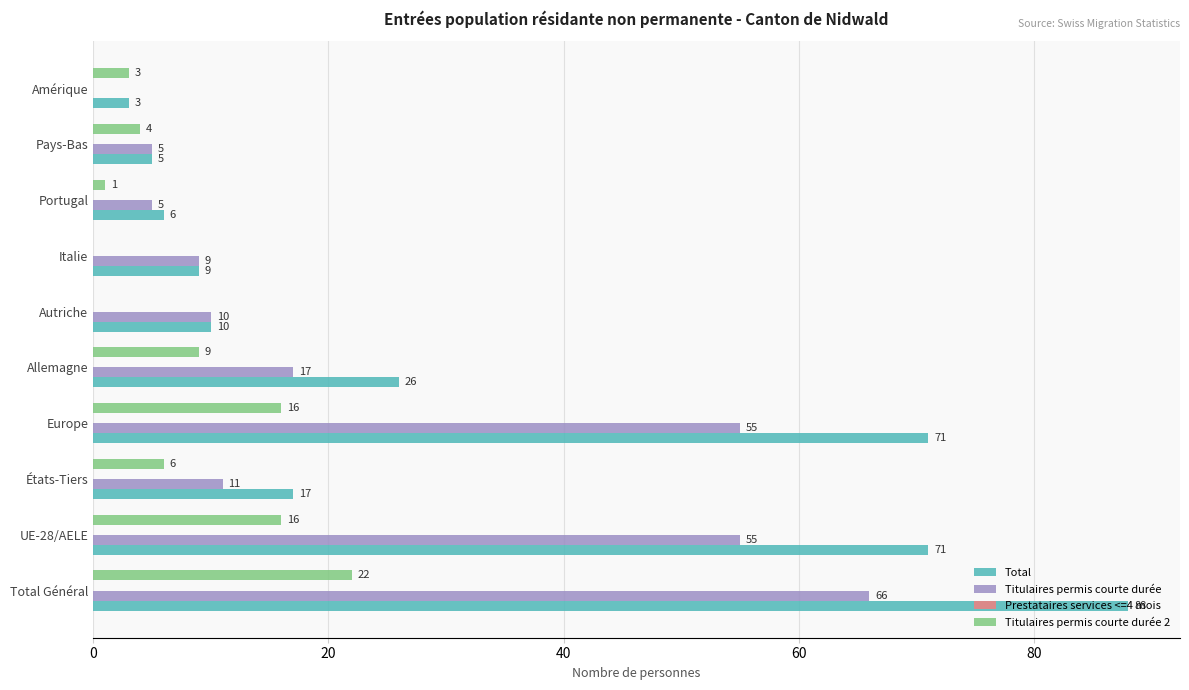

What is the highest value of the Titulaires permis courte durée series?

66